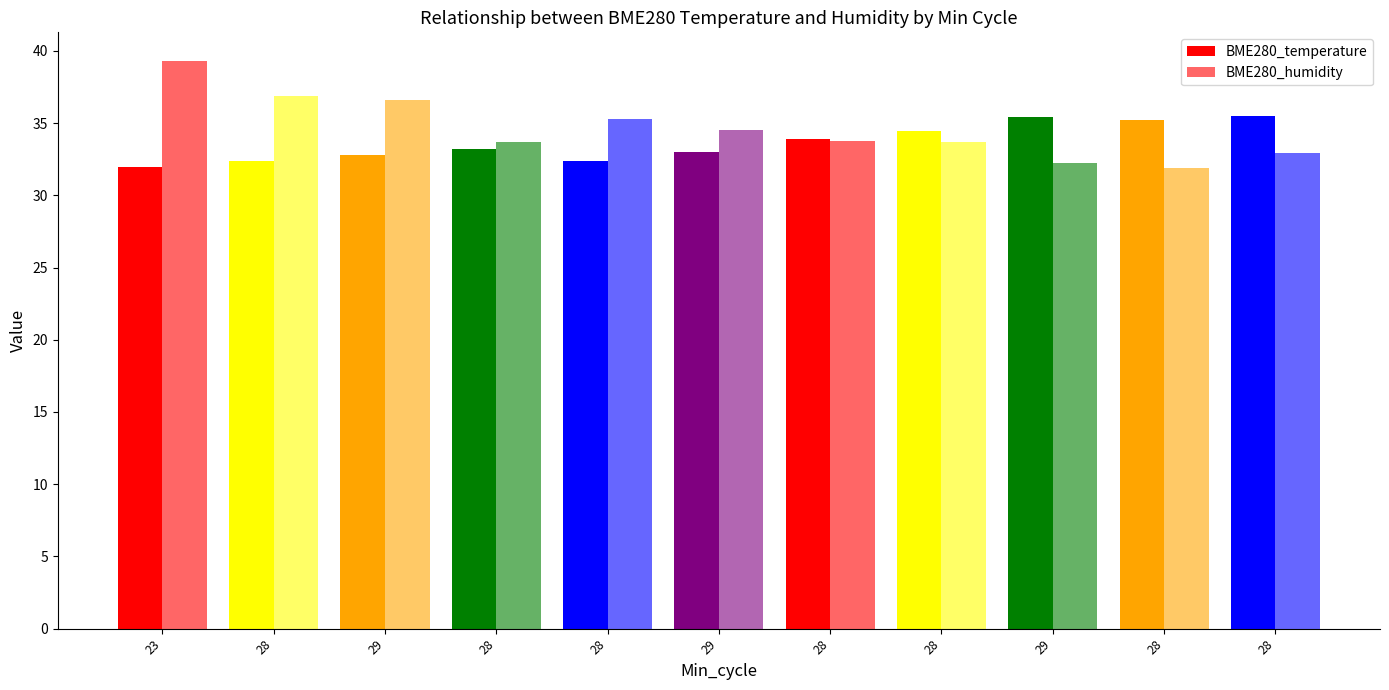

What is the difference between the second highest and minimum values in the BME280_temperature series?

3.4